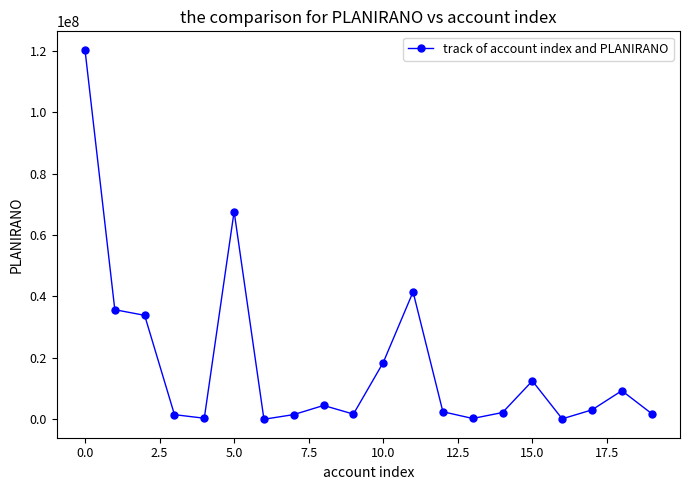

What is the maximum value shown in the chart?

120370160